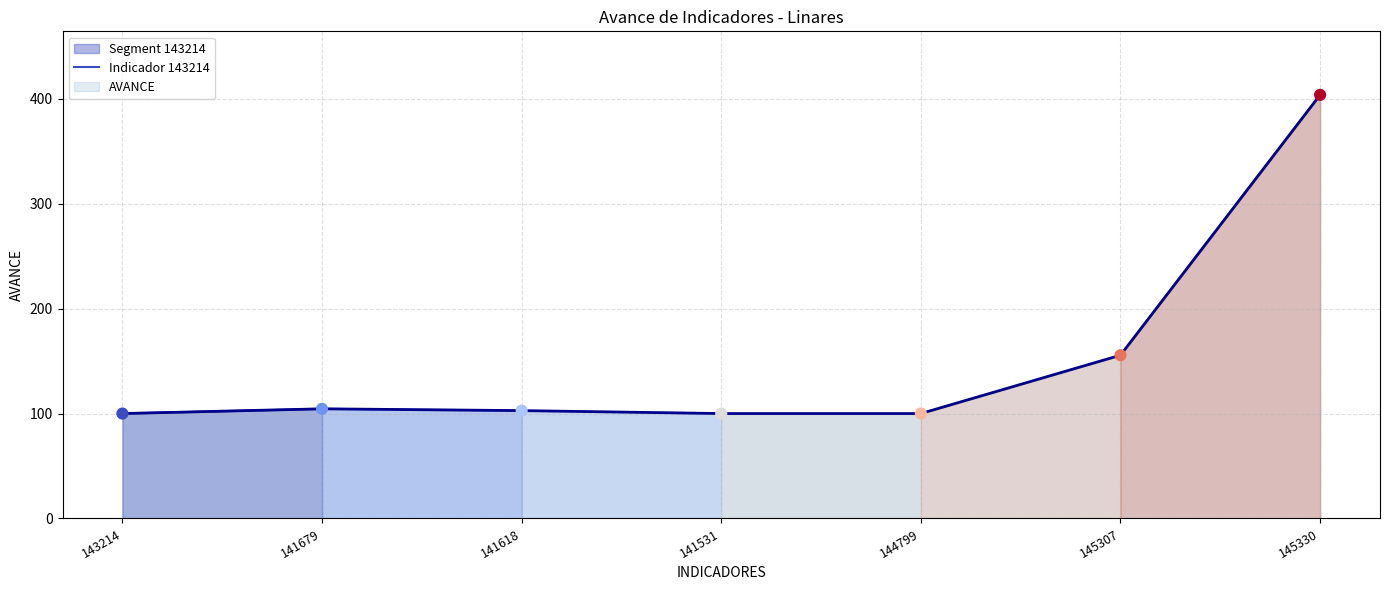

Which has a higher value, 141679 or 143214?

141679